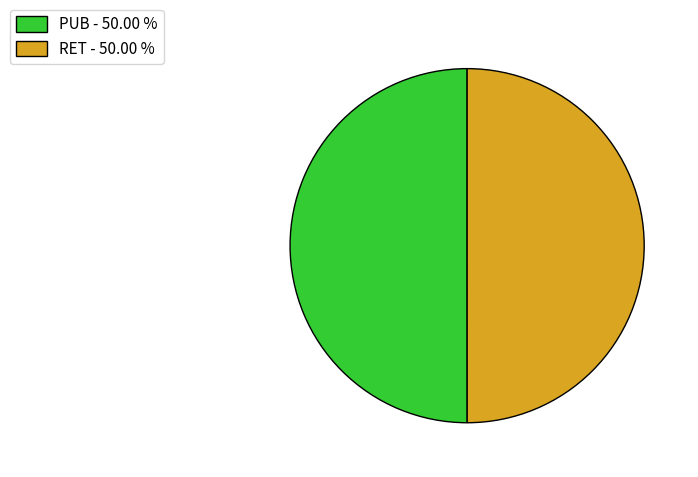

Combined, do PUB - 50.00 % and RET - 50.00 % account for over 50%?

Yes